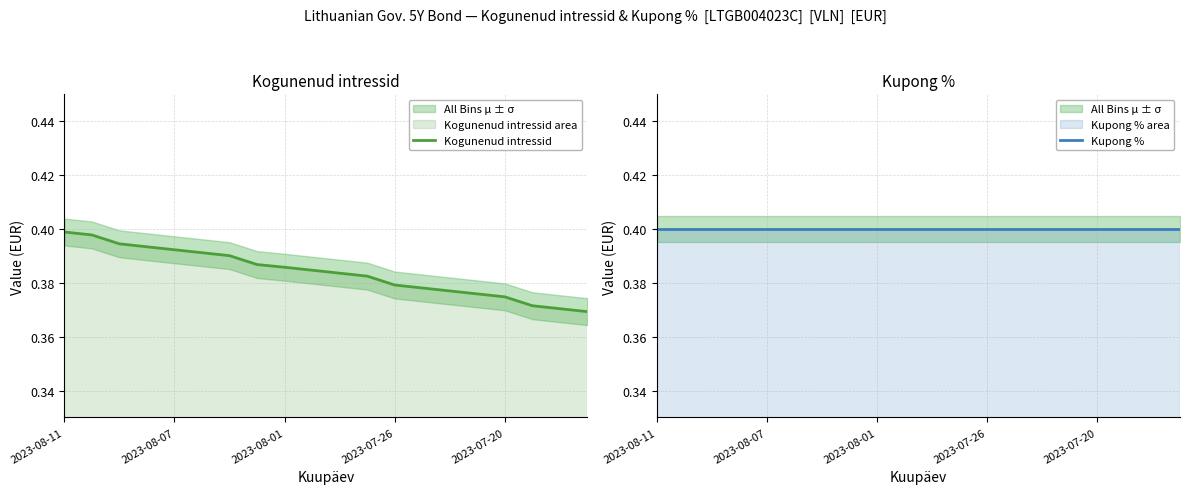

What is the total value across all series at 6?

0.8